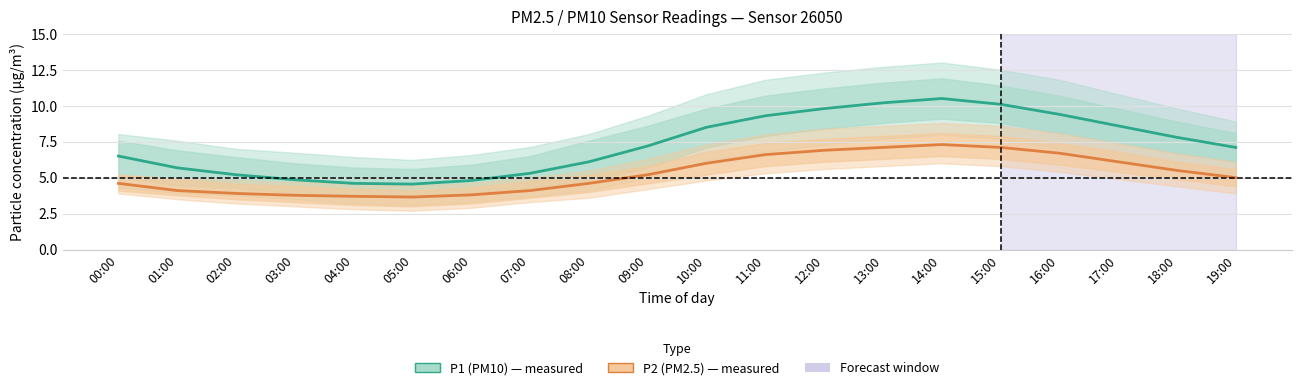

What is the maximum value shown in the chart?

10.5